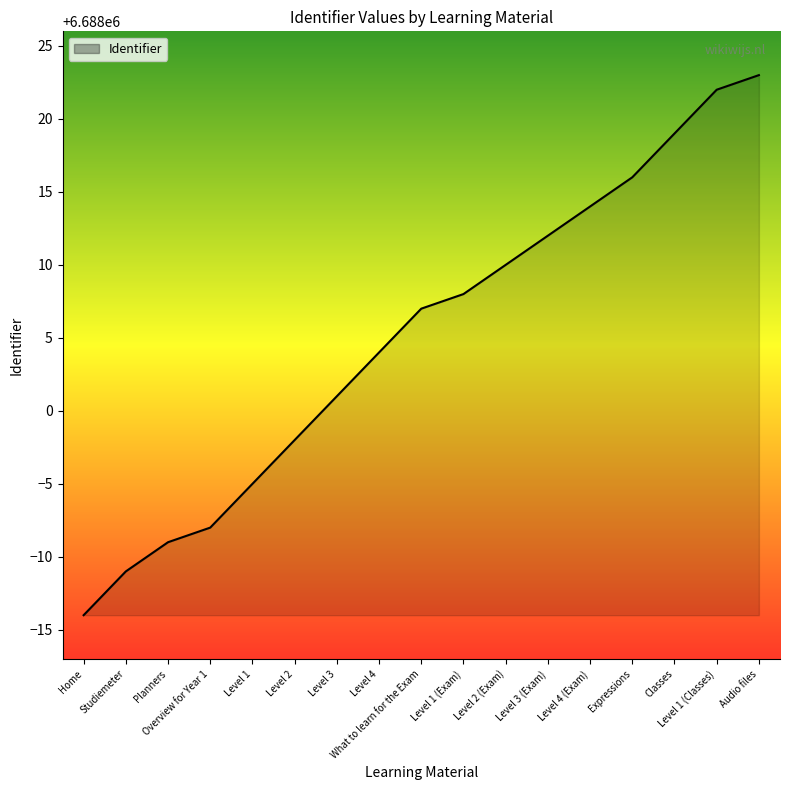

What position from the right is Level 2?

12